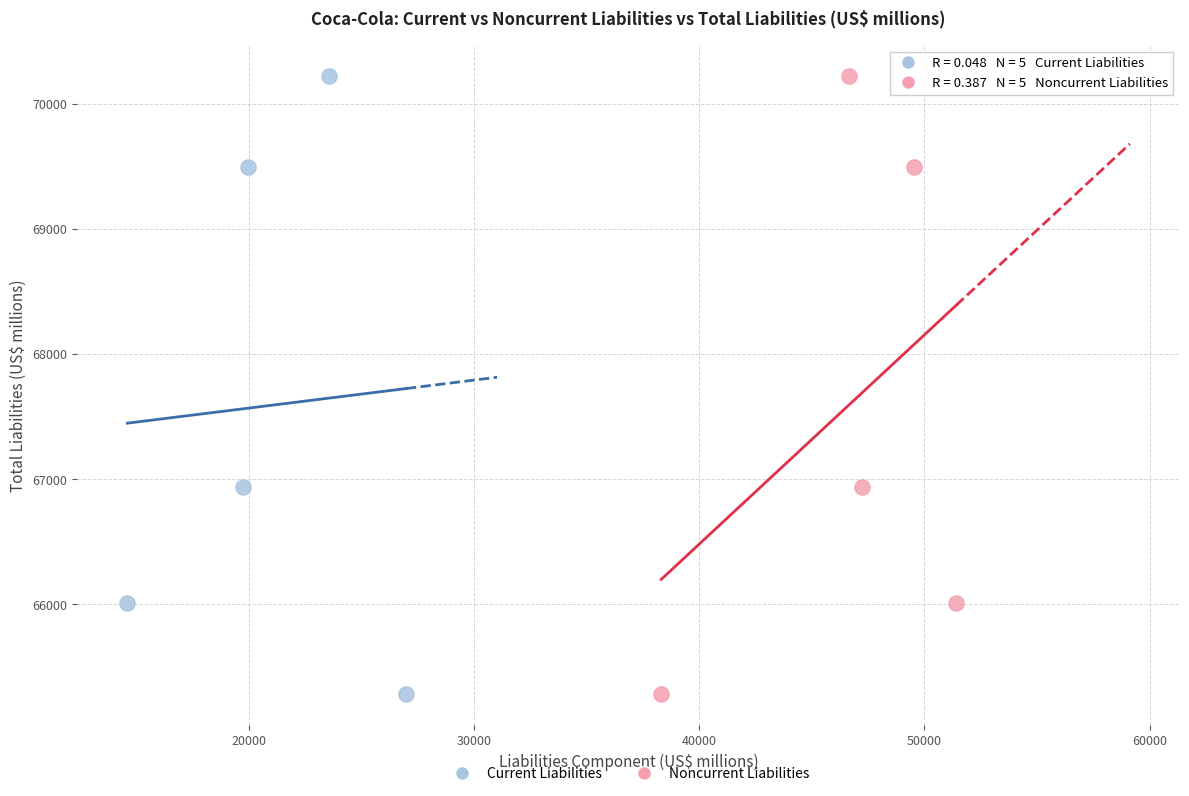

What are all the series names shown in the legend?

Current Liabilities, Noncurrent Liabilities